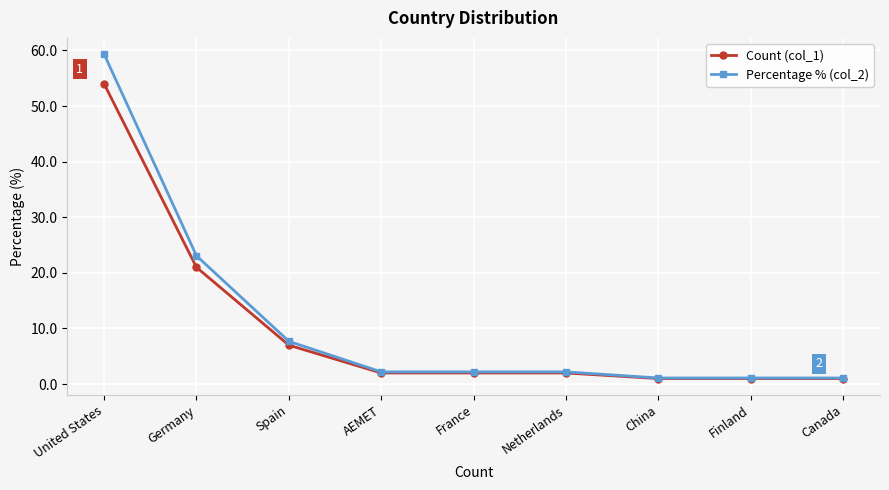

Which series has the widest spread of values?

Percentage % (col_2)